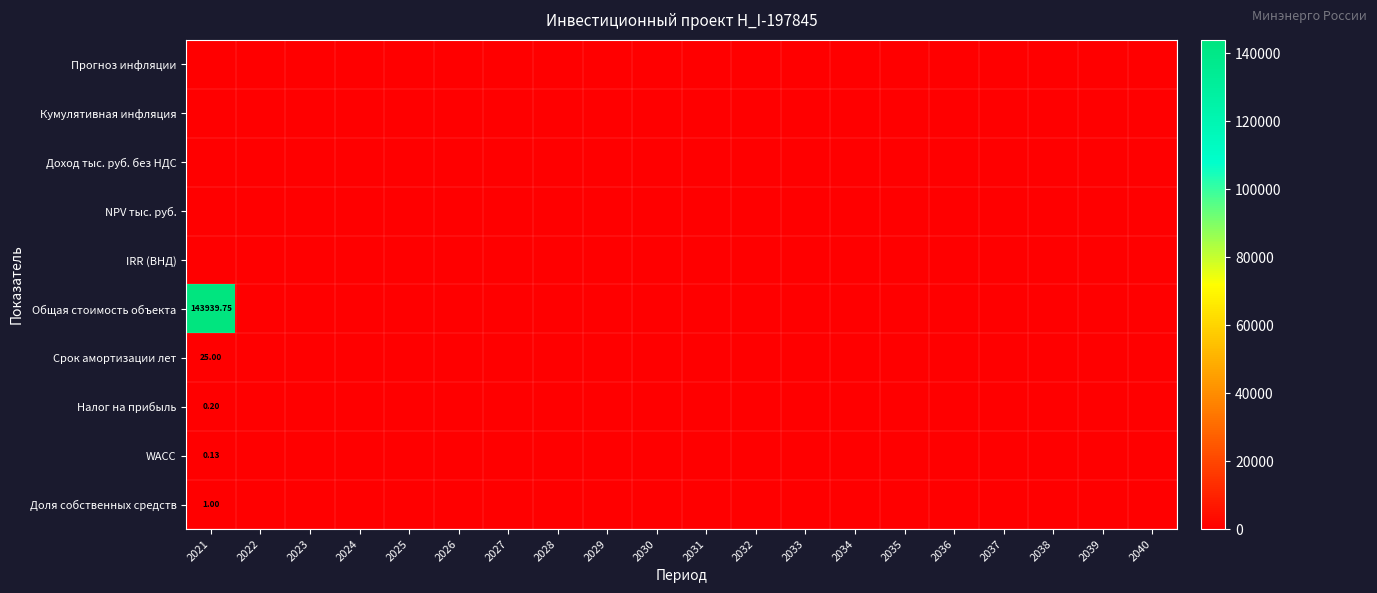

How many values in the Доля собственных средств series exceed 0?

1